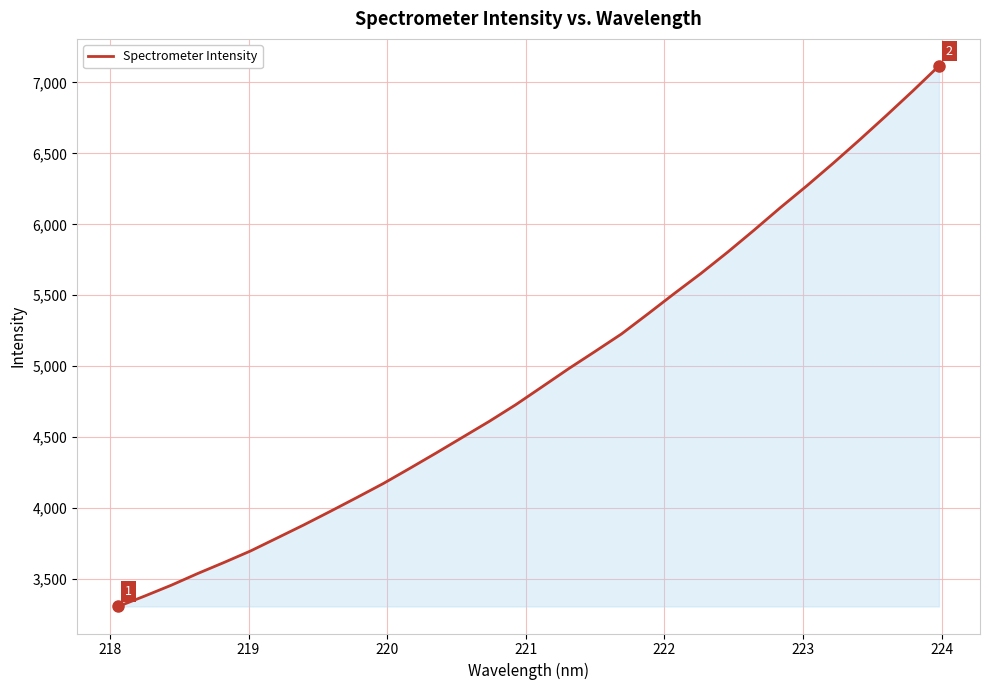

What is the smallest value displayed?

3307.1